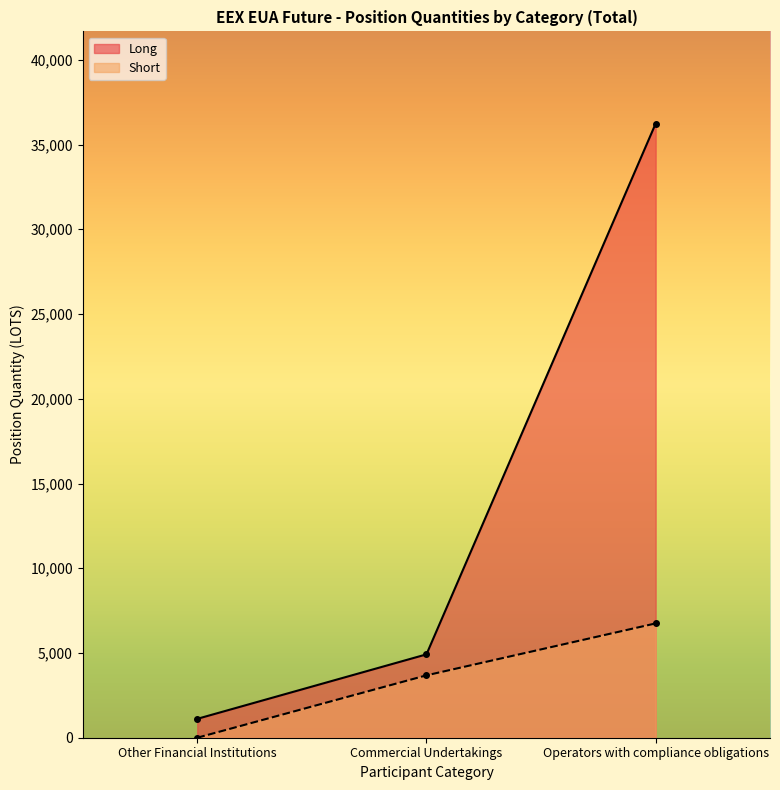

Reading right to left, extract all data points from this chart.

Long: Operators with compliance obligations=36241.0	Commercial Undertakings=4919.0	Other Financial Institutions=1114.0
Short: Operators with compliance obligations=6745.1	Commercial Undertakings=3681.0	Other Financial Institutions=0.0